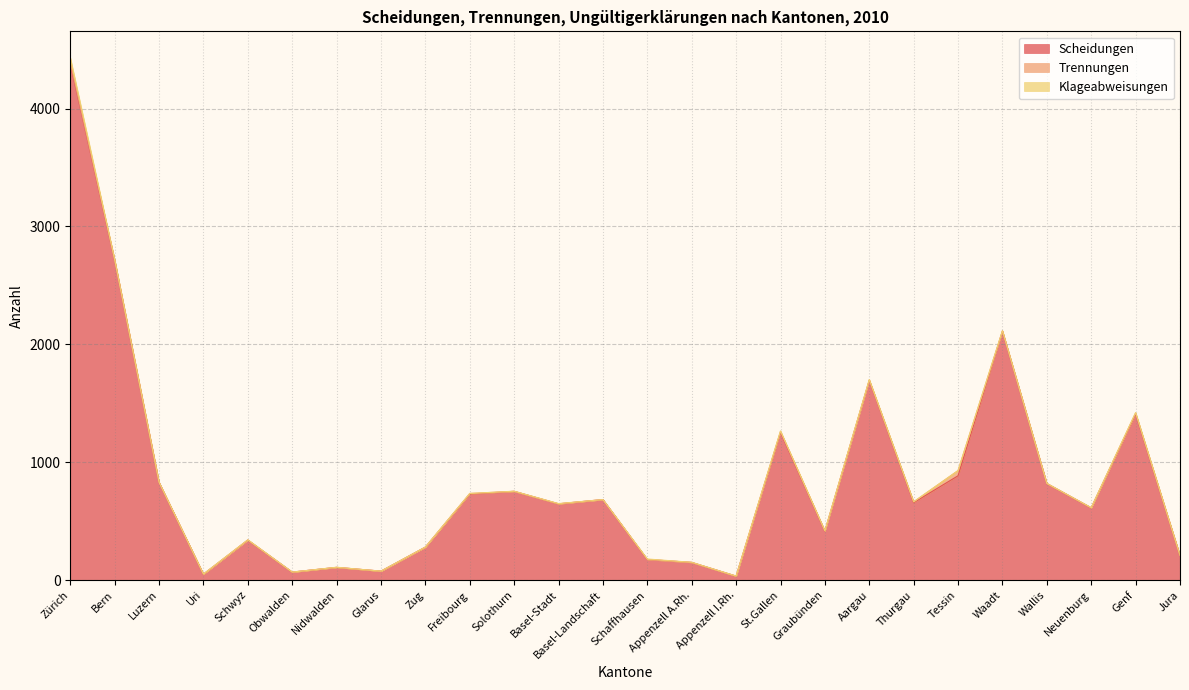

Which series has the widest spread of values?

Scheidungen